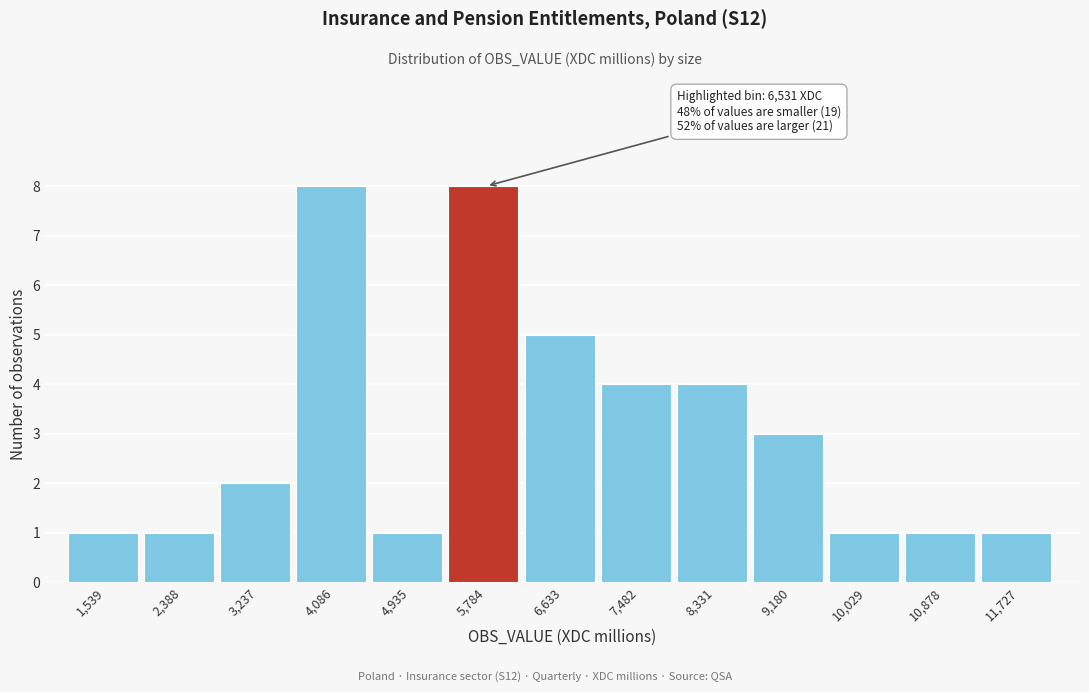

Reading left to right, transcribe all the data shown in this chart.

1,539=1	2,388=1	3,237=2	4,086=8	4,935=1	5,784=8	6,633=5	7,482=4	8,331=4	9,180=3	10,029=1	10,878=1	11,727=1